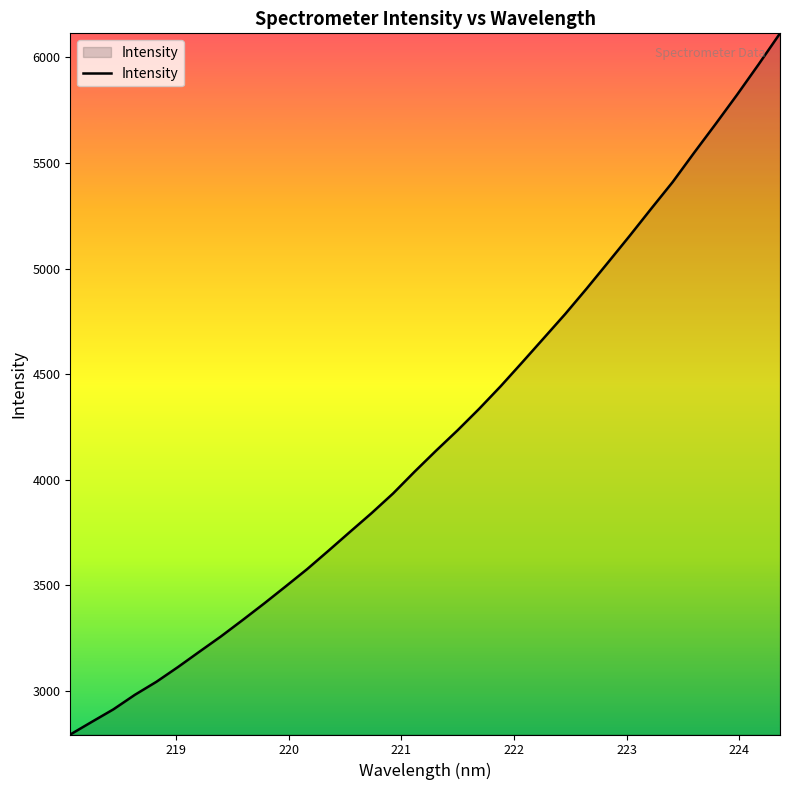

What is the greatest value displayed?

6114.4